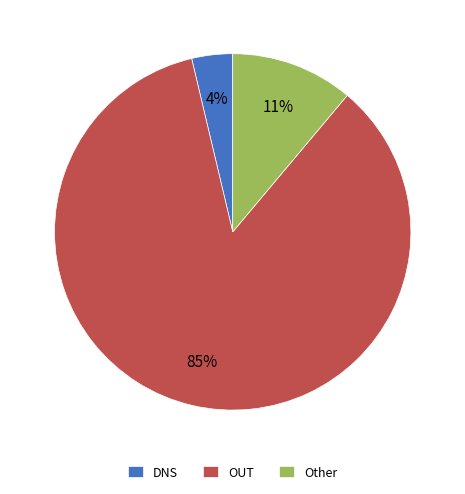

Rank the categories by value from highest to lowest.

OUT, Other, DNS